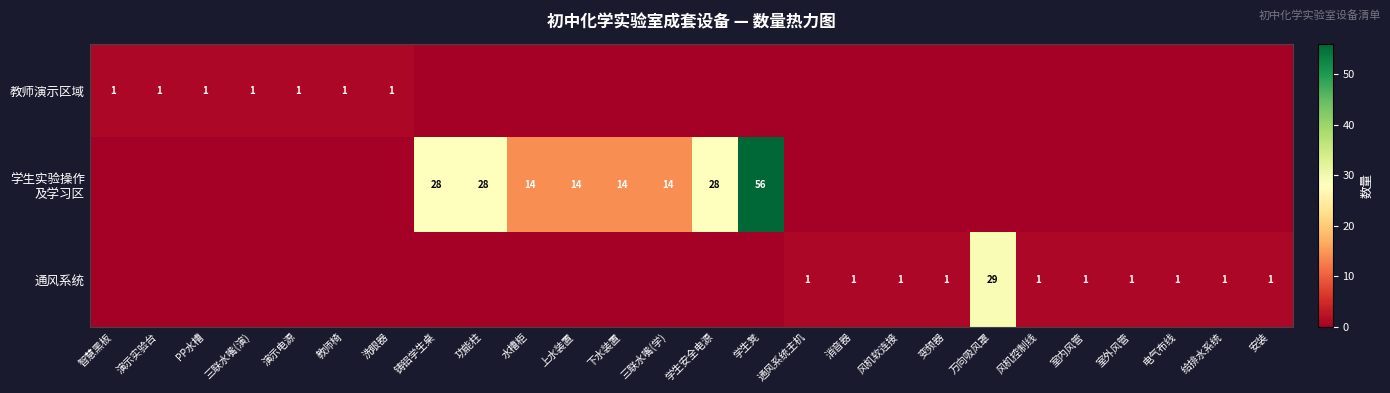

True or false: 通风系统 has a value of 1 at 安装.

True